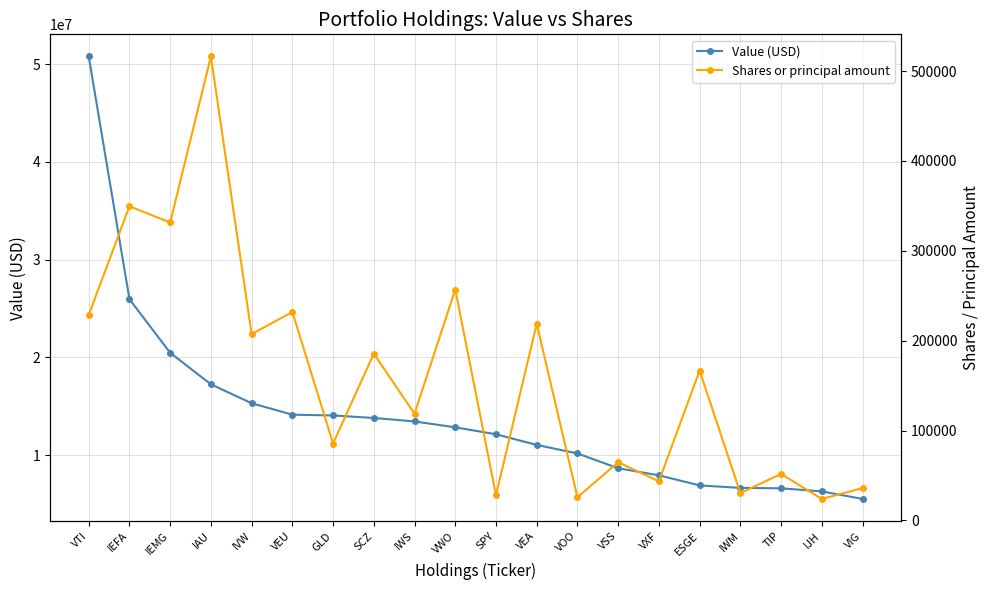

What is the total value across all series at VEU?

14377039